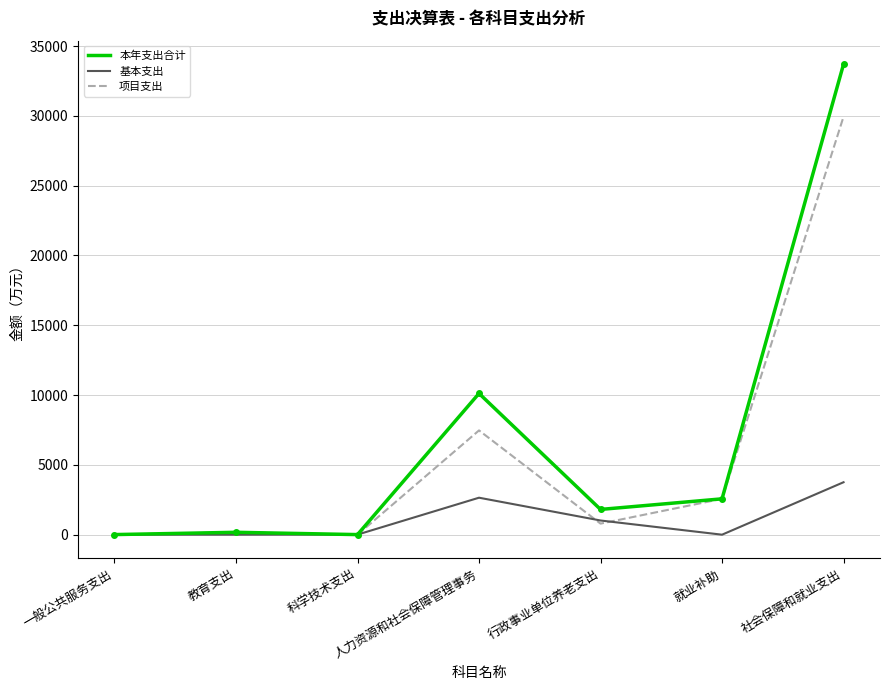

What value does the 项目支出 series have at 行政事业单位养老支出?

792.6